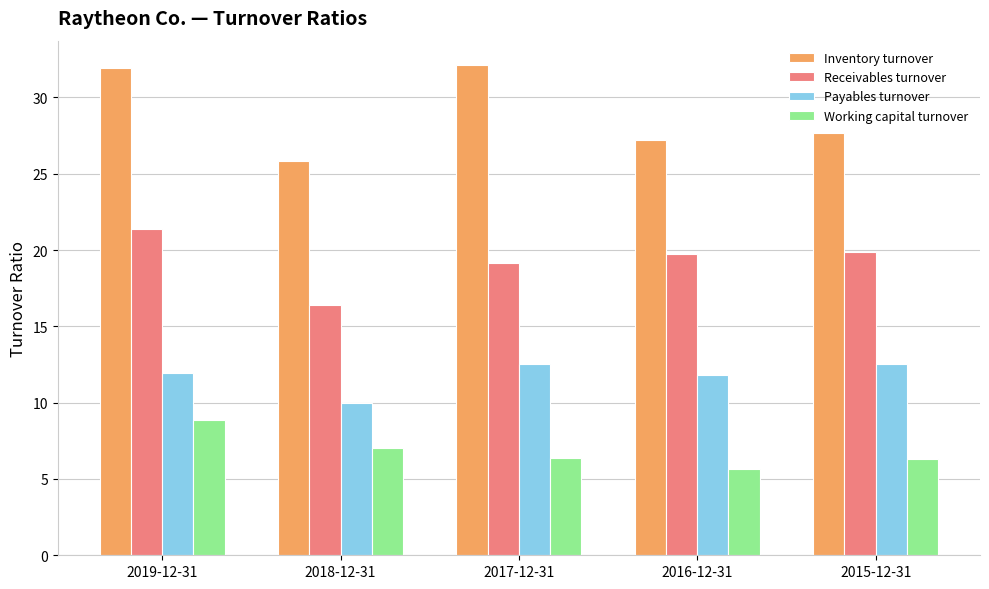

What is the difference between the Working capital turnover values at 2017-12-31 and 2018-12-31?

0.7